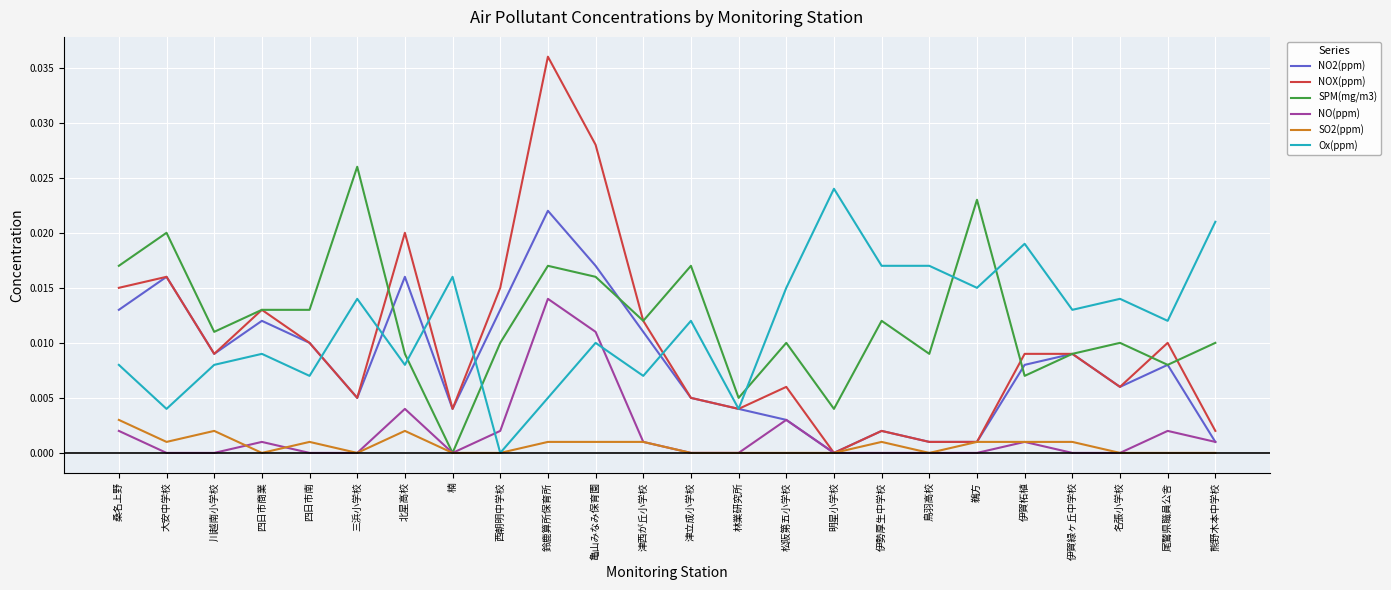

At 桑名上野, list the series in order from largest to smallest.

SPM(mg/m3), NOX(ppm), NO2(ppm), Ox(ppm), SO2(ppm), NO(ppm)